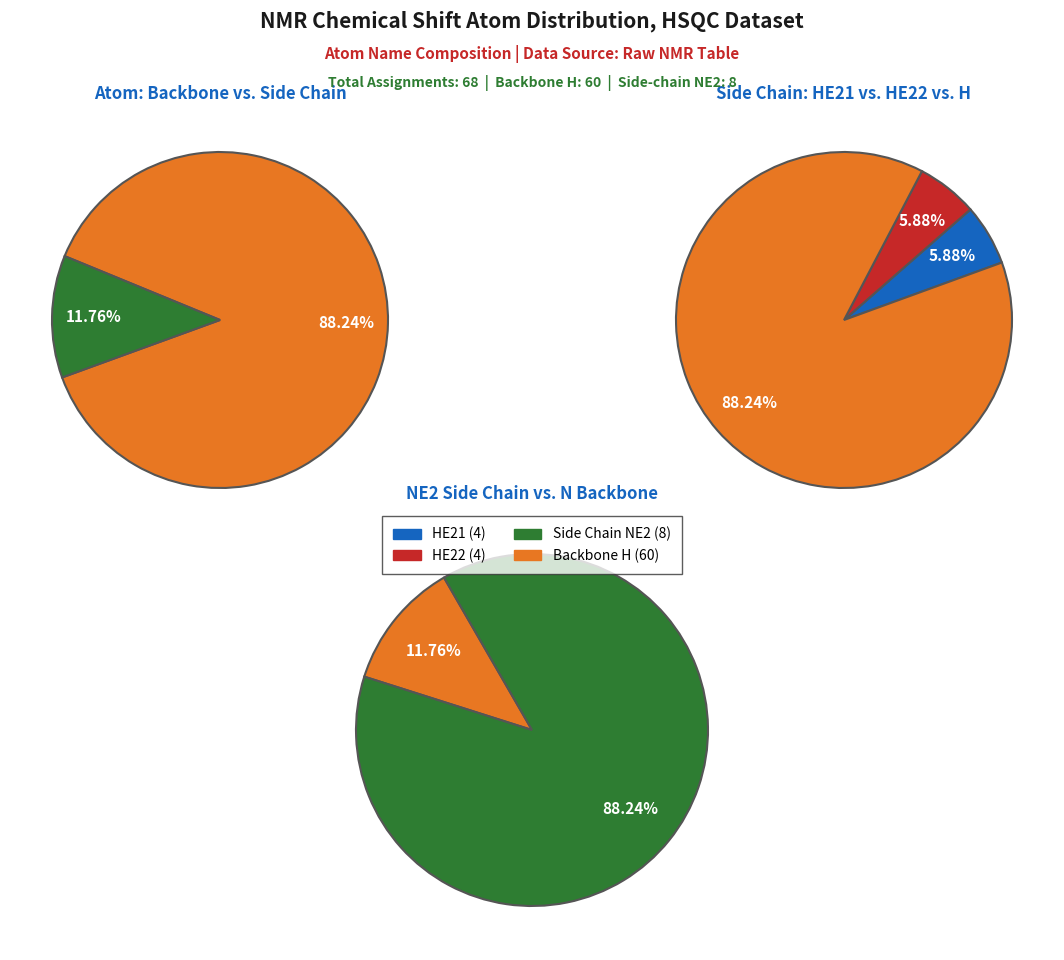

How much of the chart is everything except HE22?

94.1%